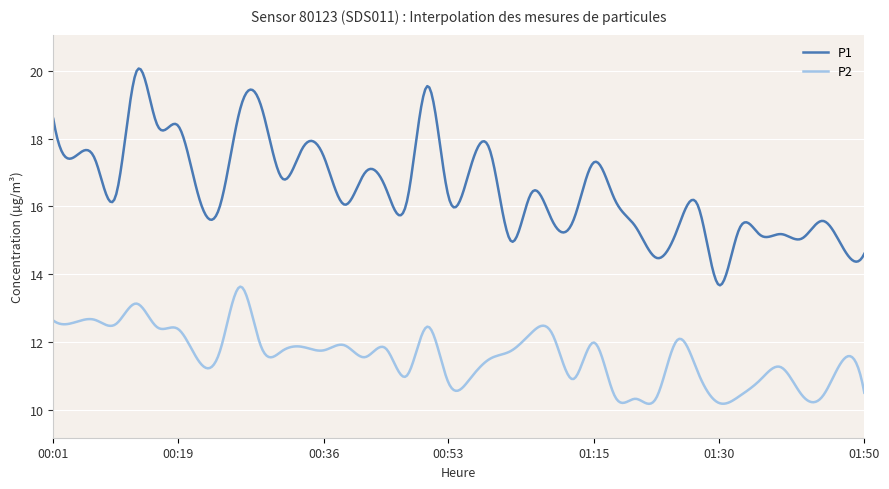

What is the maximum value for P2?

13.6